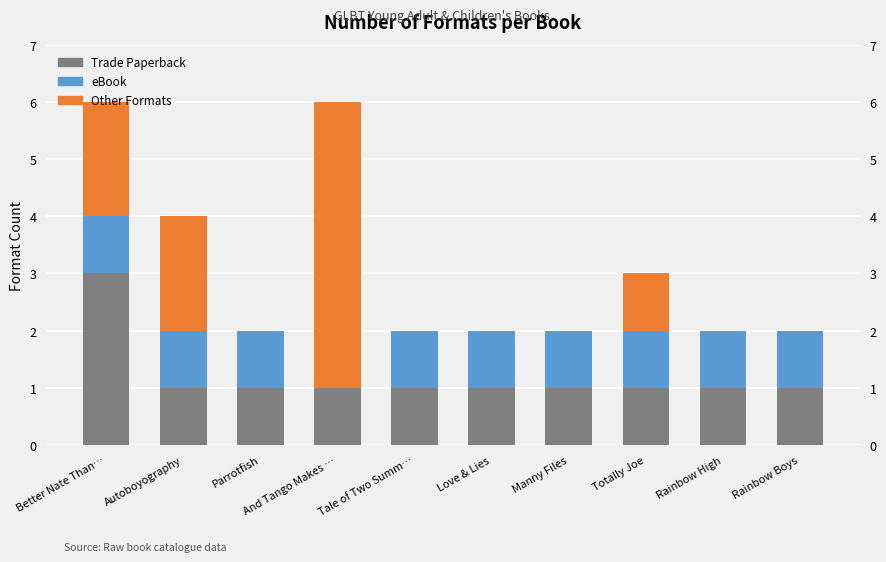

How many Trade Paperback values are between 1 and 2?

9